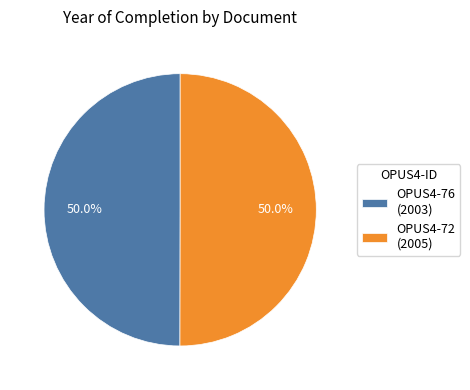

What percentage is NOT represented by OPUS4-76?

50.0%